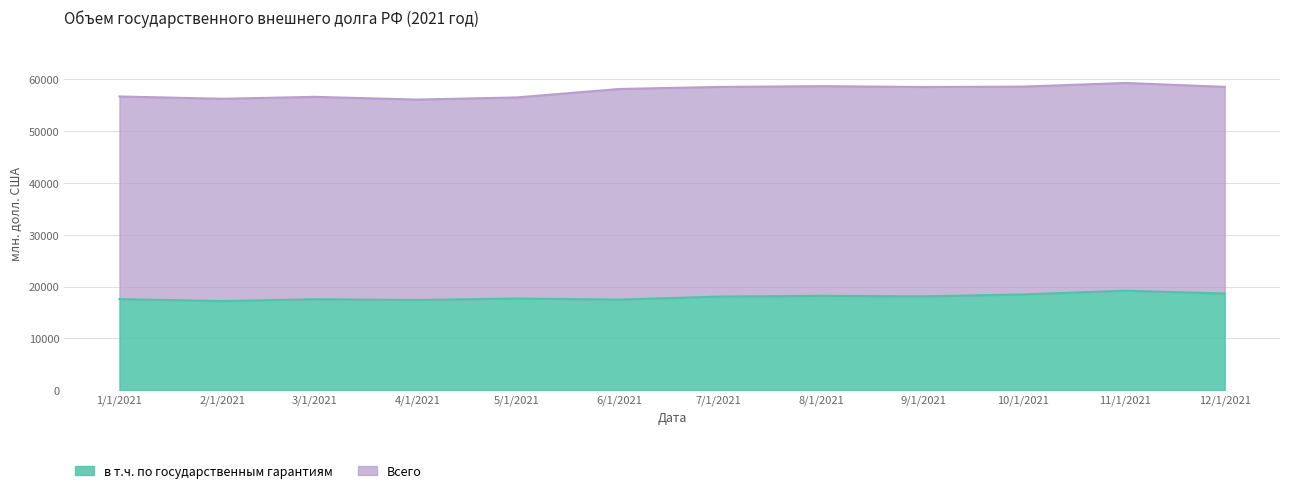

What is the total value across all series at 2/1/2021?

56260.1